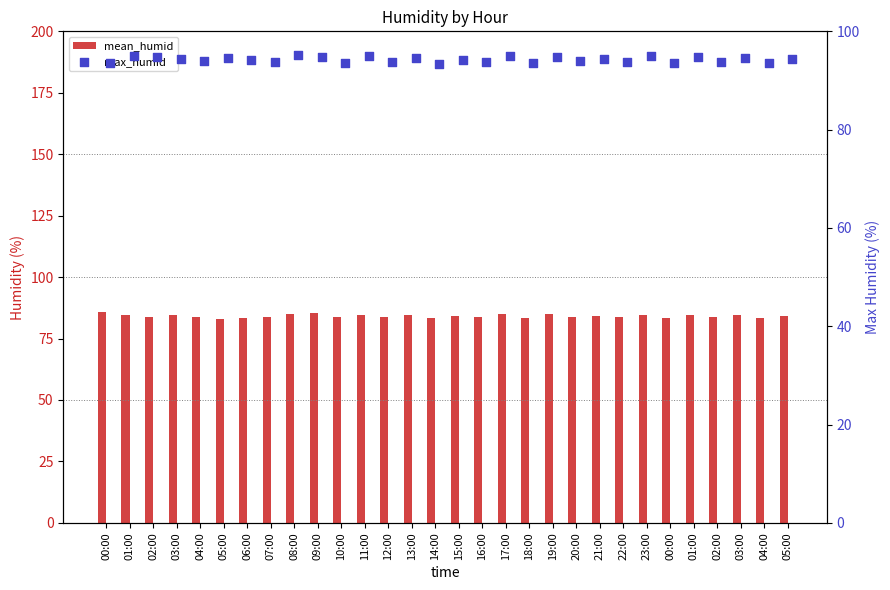

Which series has the widest spread of Y values?

mean_humid